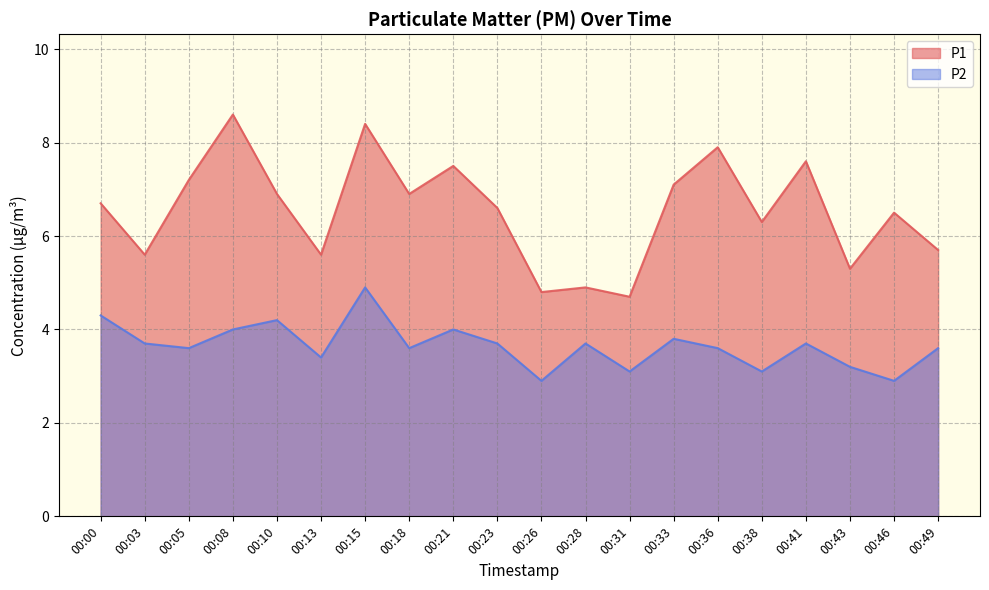

True or false: P1 has a value of 1.5 at 00:31.

False